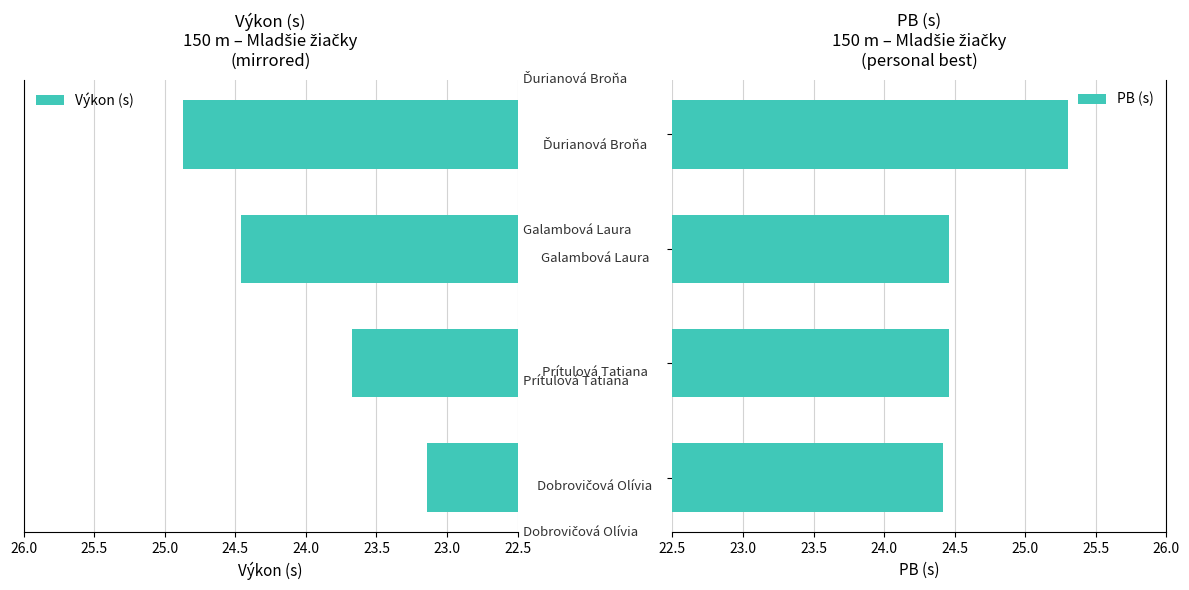

The value of PB (s) at 22.5 is 24.4. True or false?

True